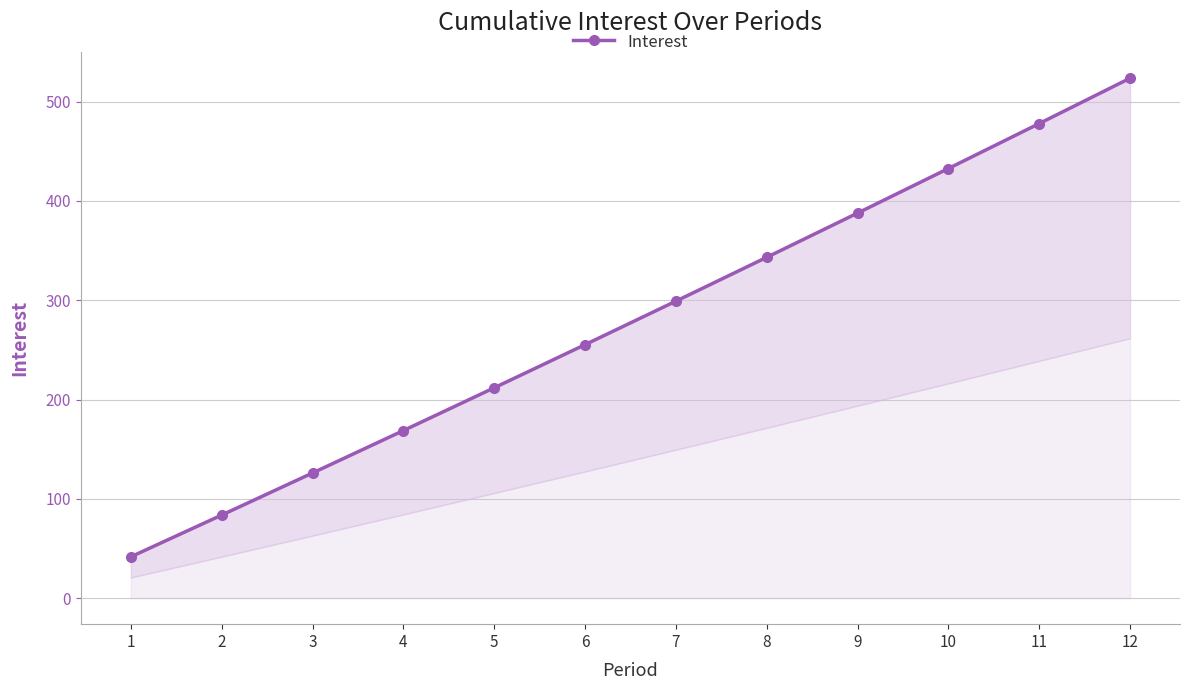

What value does the data have at 12?

523.6